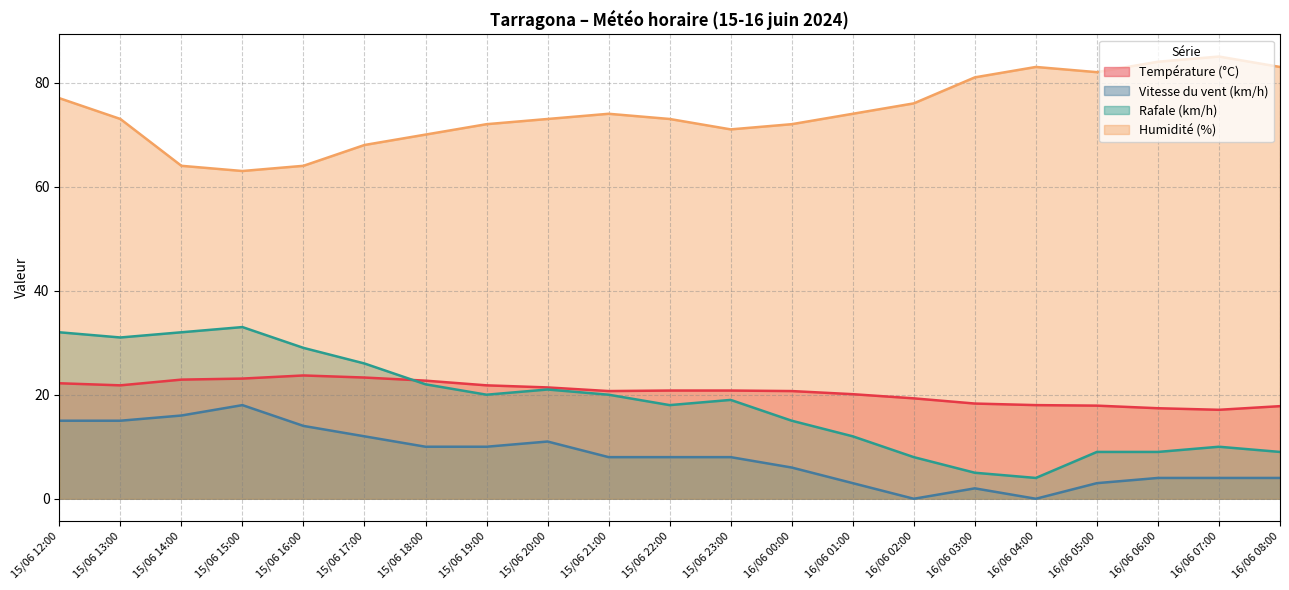

Which series has the largest total across all categories?

Humidité (%)